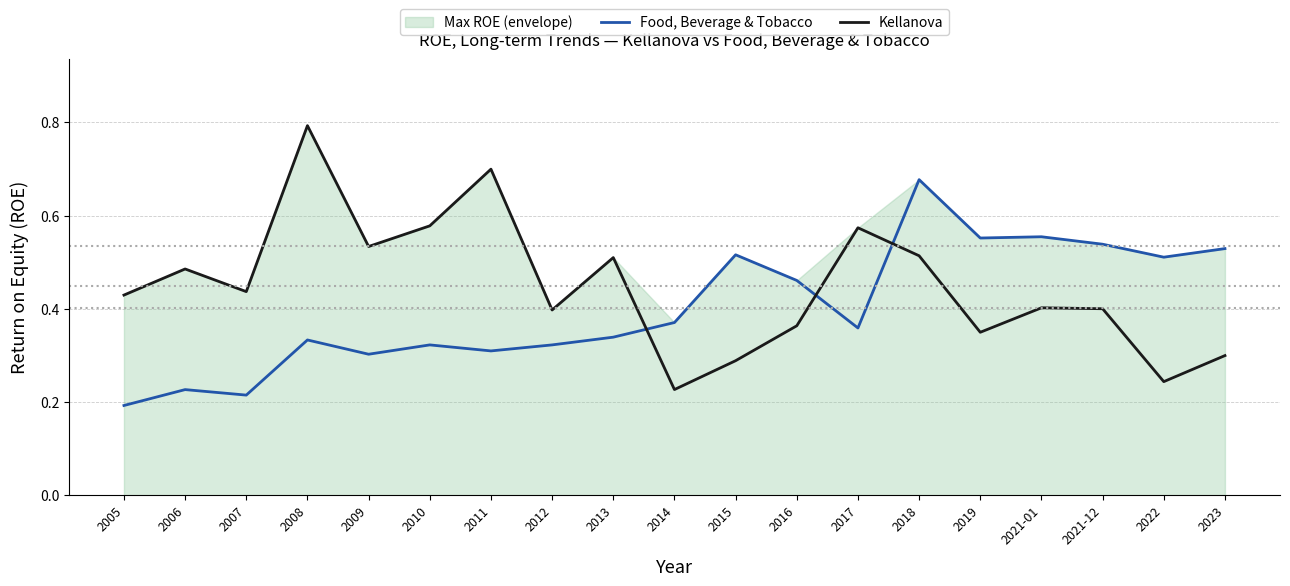

Between 2007 and 2013, which is larger?

2013